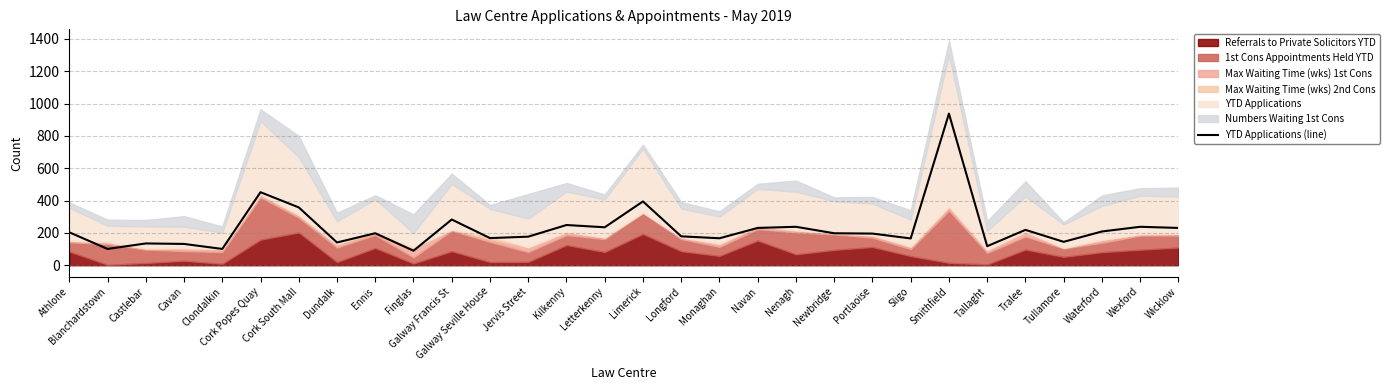

The value of YTD Applications (line) at Cork South Mall is 94. True or false?

False